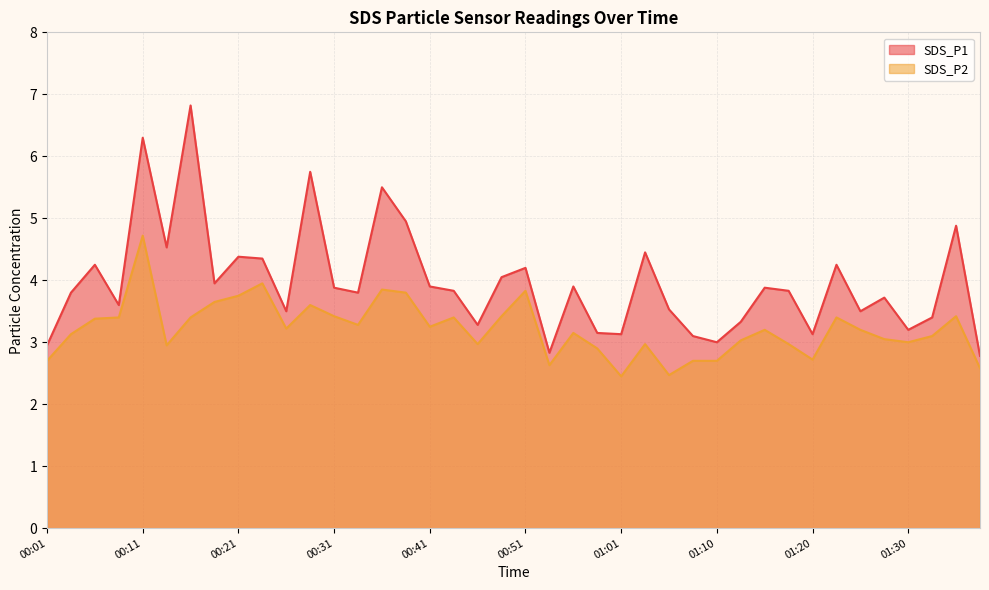

Which category has the lowest value in the SDS_P1 series?

01:38